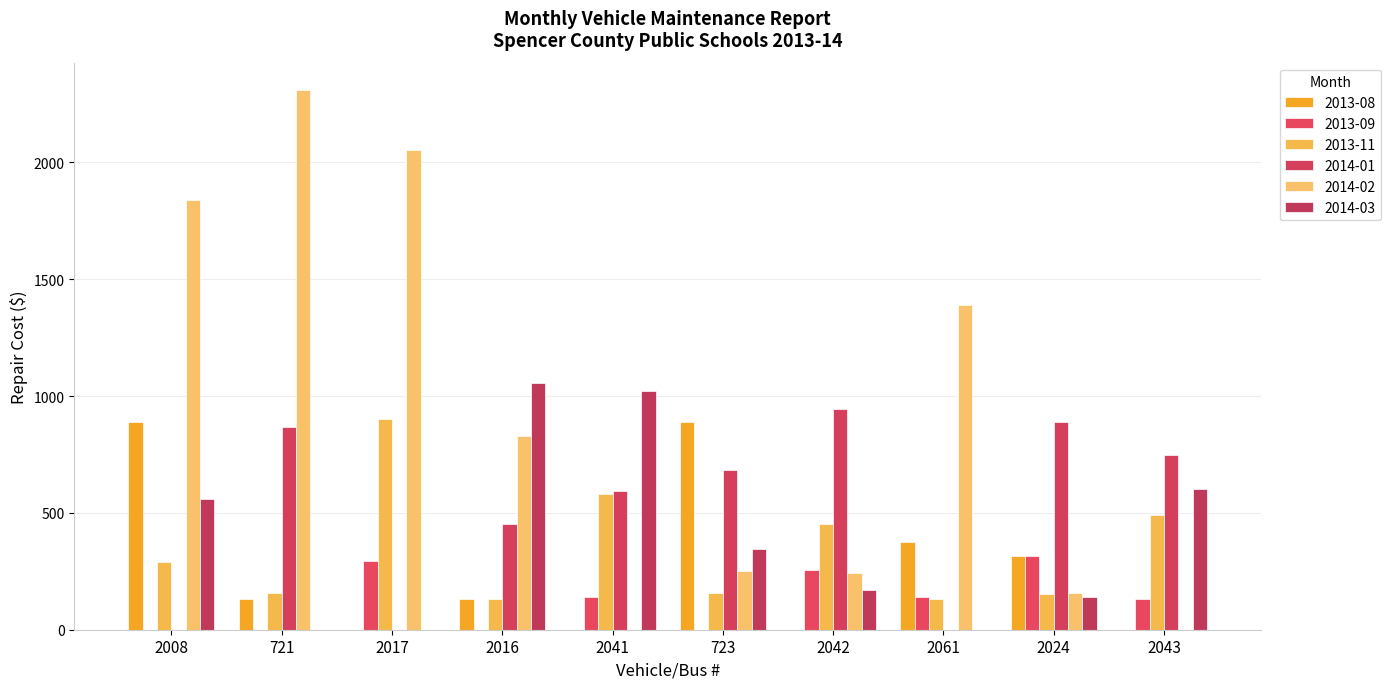

Count the number of categories in the chart.

10